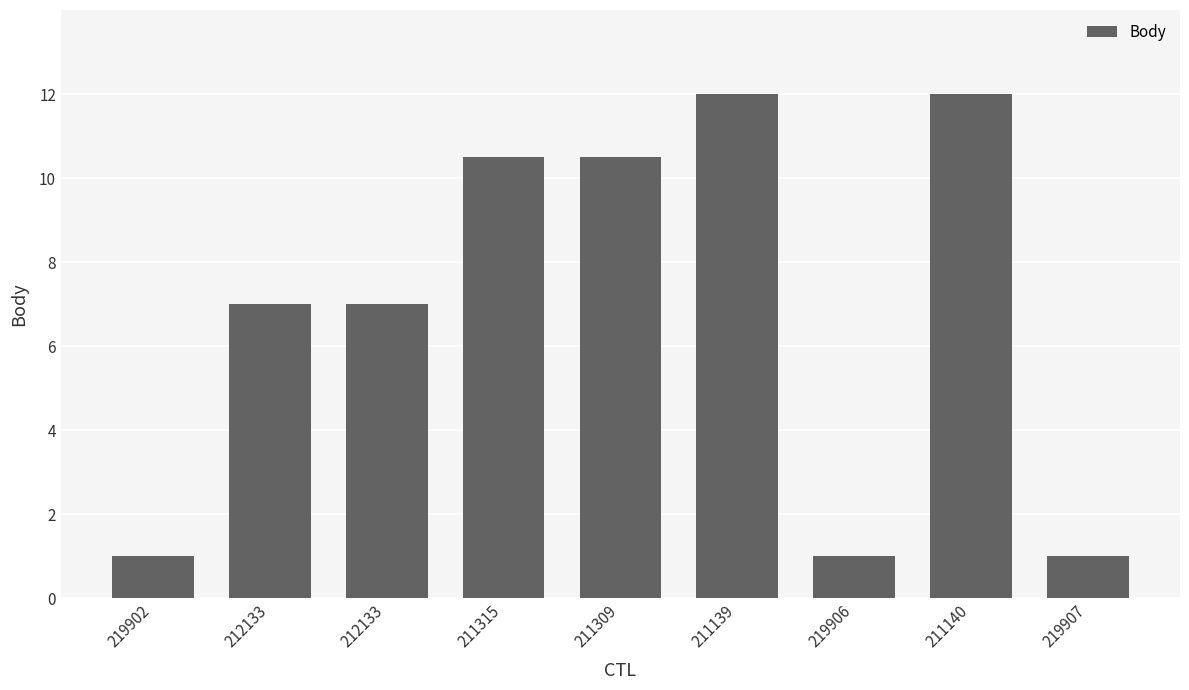

The chart shows a value of 7.0 at 212133. True or false?

True